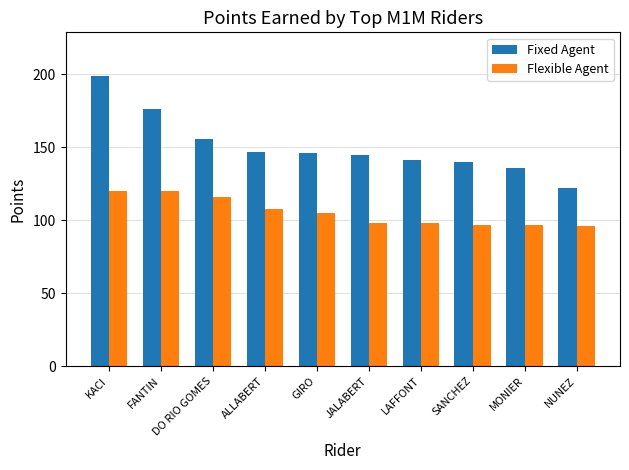

Which series has the largest range (max minus min)?

Fixed Agent